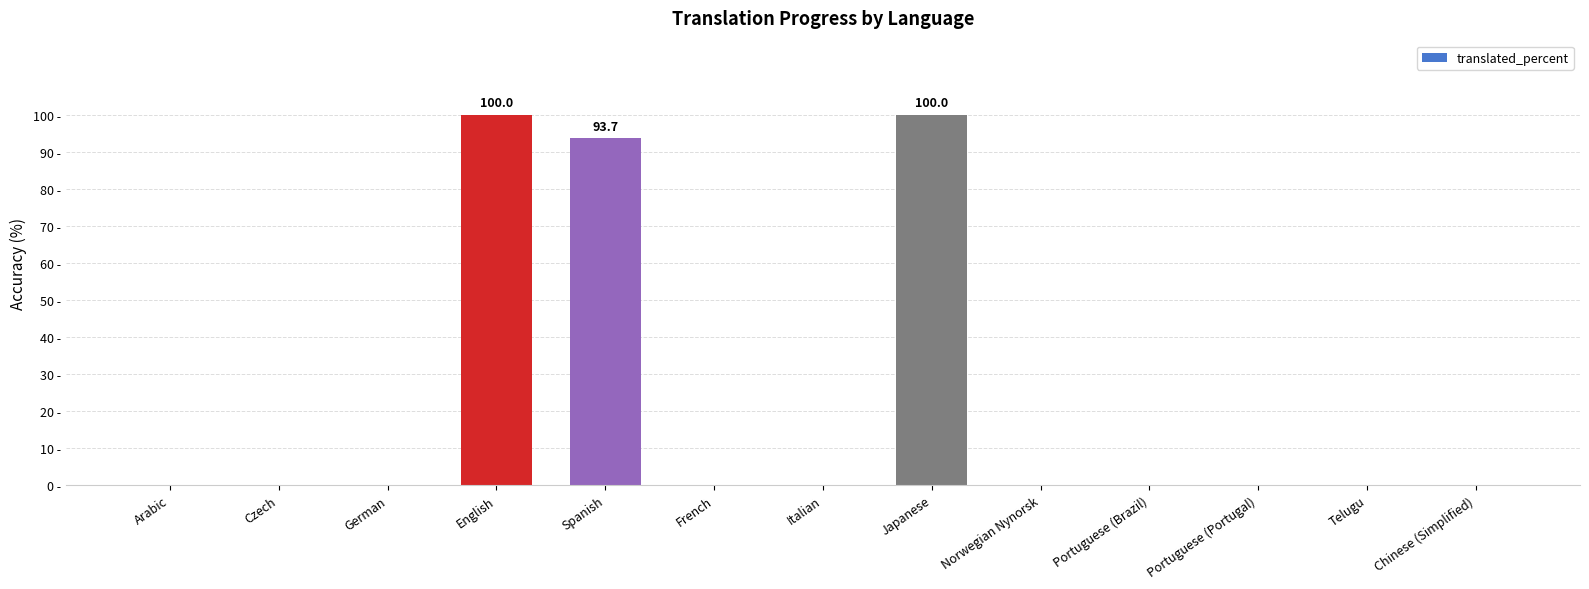

Are the bars horizontal?

No